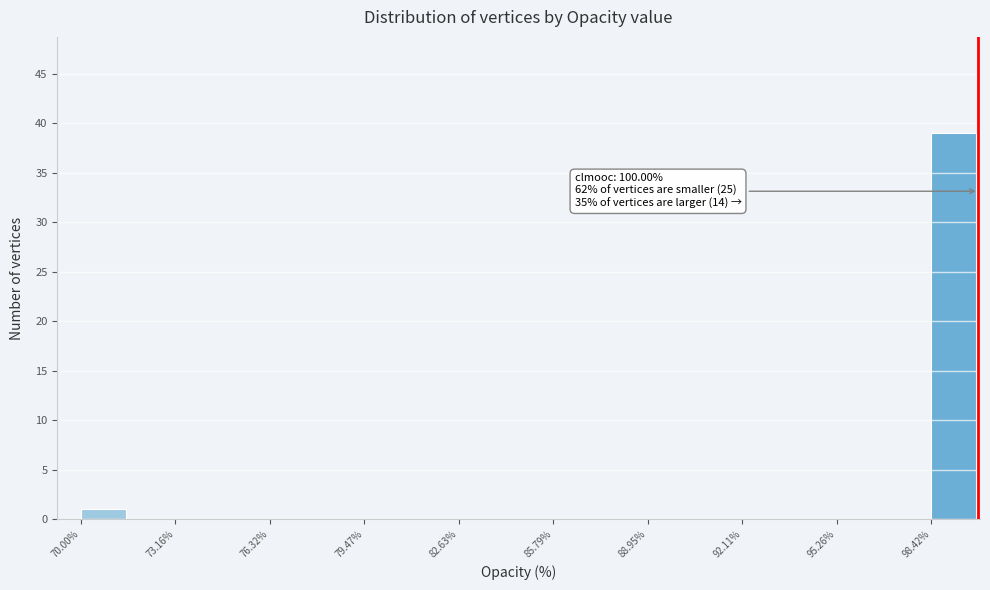

Around what value on the x-axis is the tallest bar? Give the approximate position of its centre, as read against the axis.

99.0